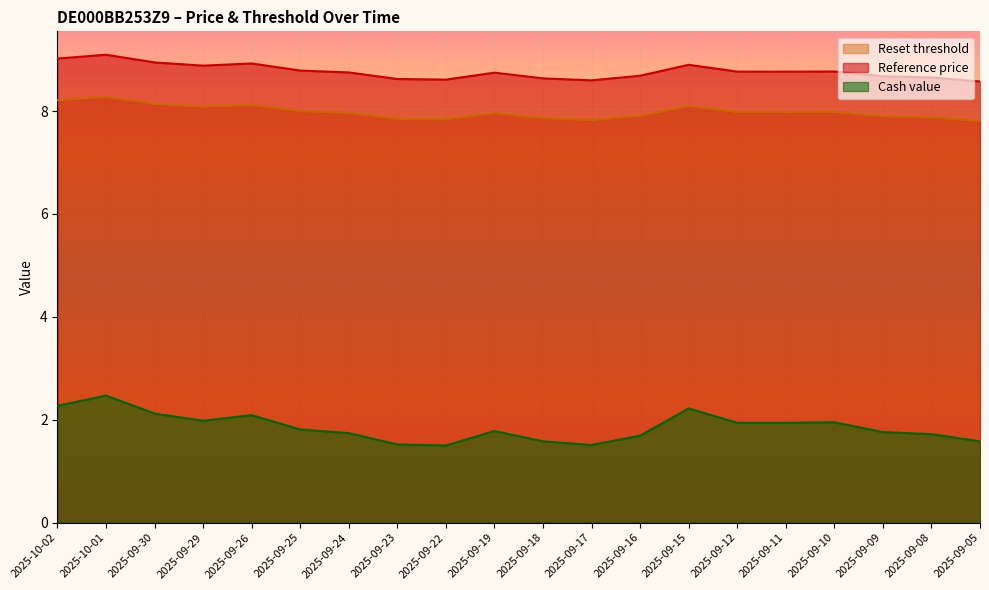

How many interior local valleys does the Reset threshold series have?

4